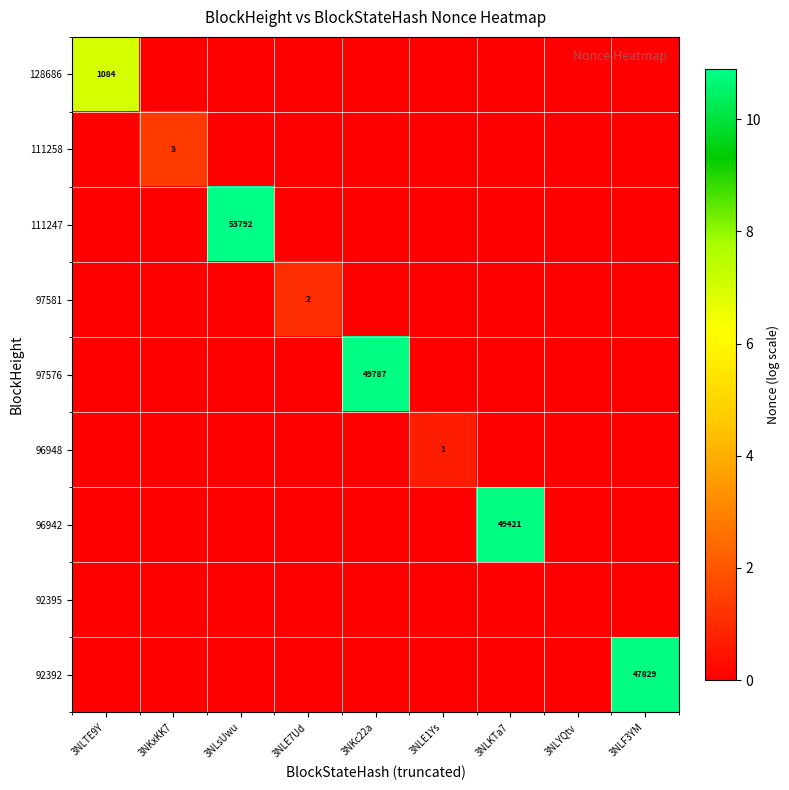

What is the difference between the maximum and second lowest values in the 128686 series?

7.0